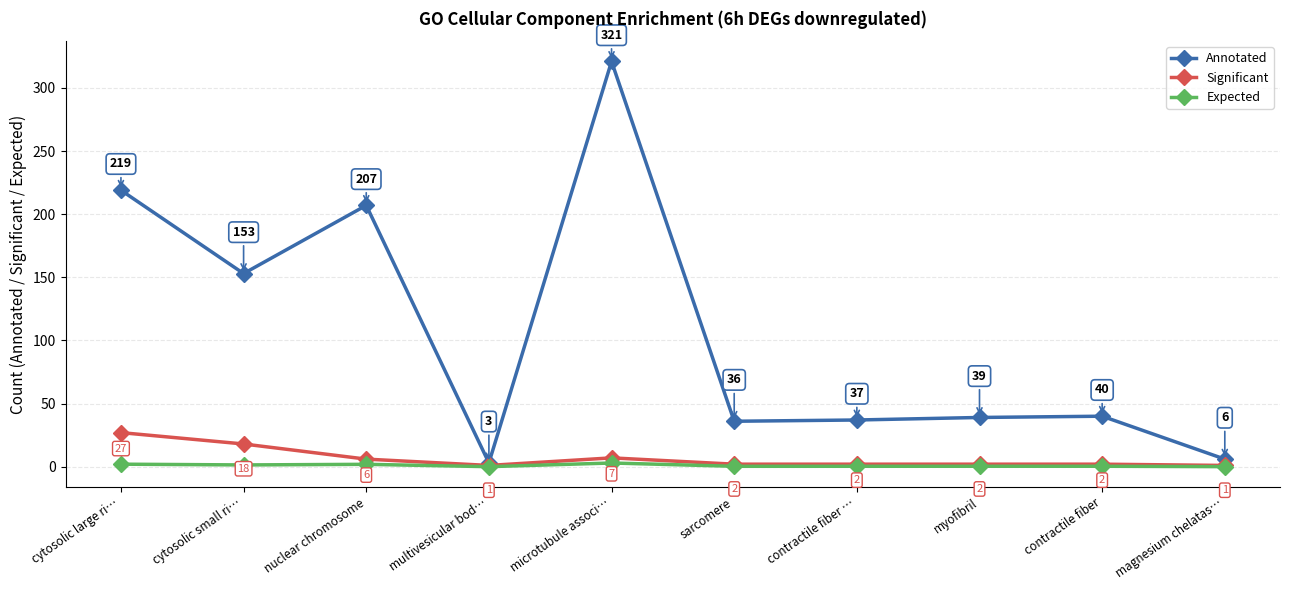

What is the difference between the second highest and minimum values in the Annotated series?

216.0